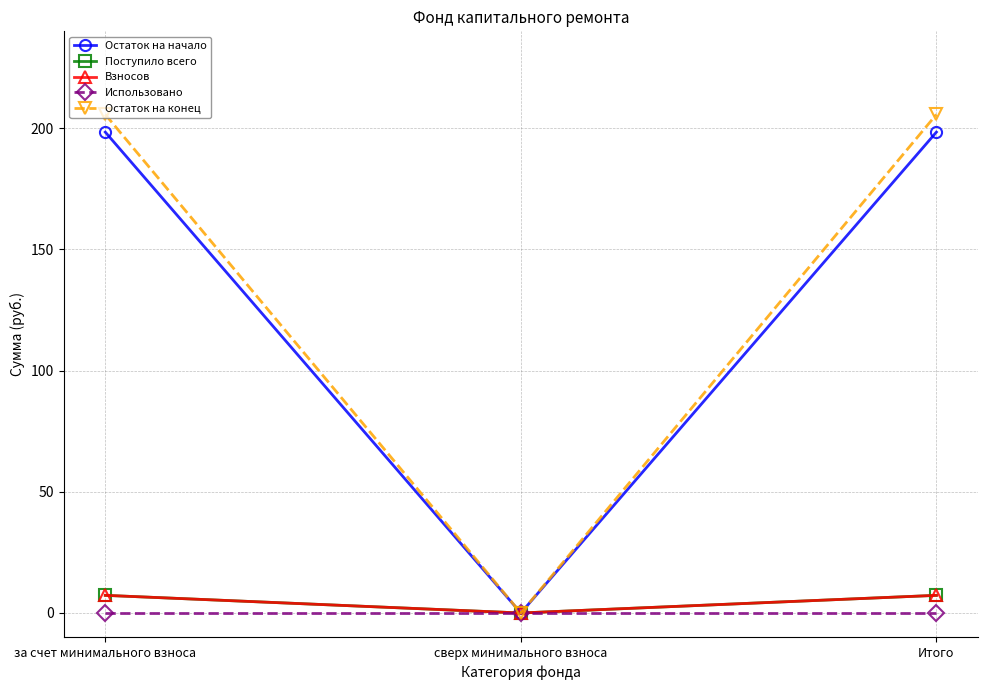

Does the chart have visible grid lines?

Yes